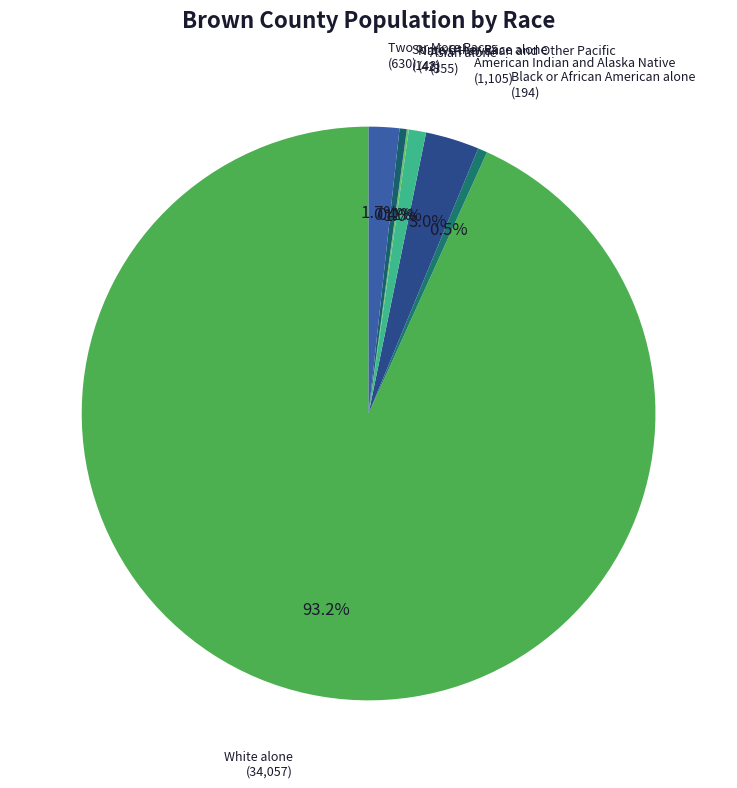

What percentage is NOT represented by Black or African American alone?

99.5%